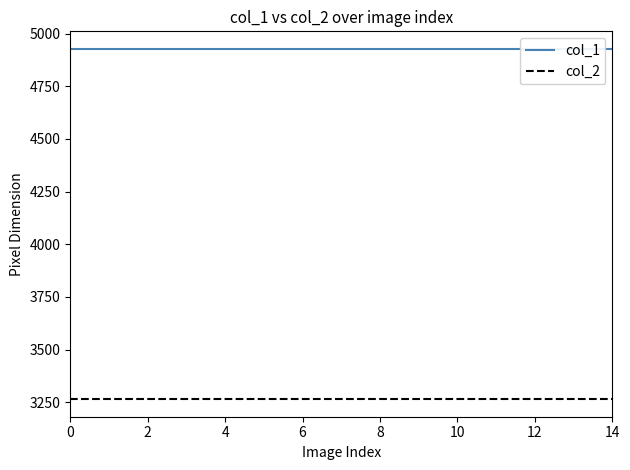

True or false: col_2 and col_1 intersect in this chart.

False